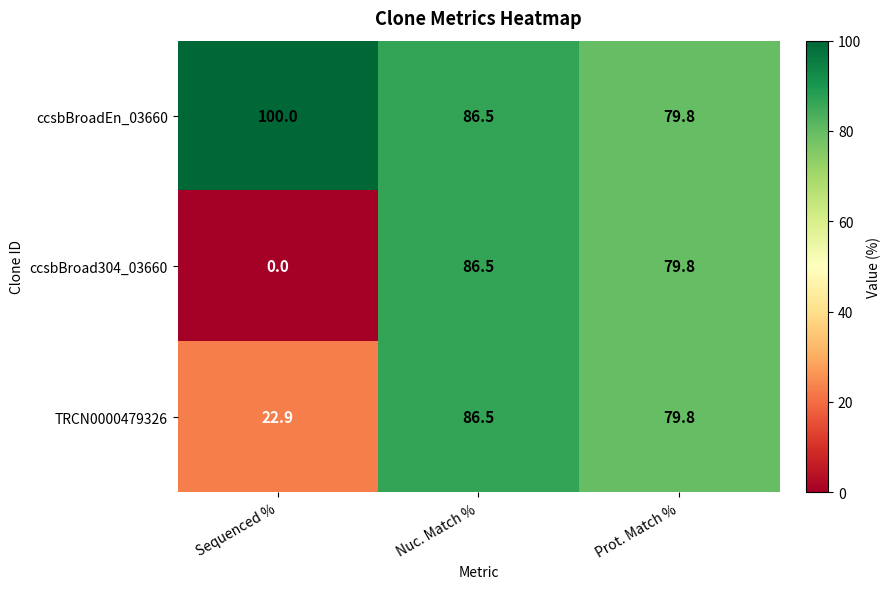

Which category has the lowest value across all series?

Sequenced %